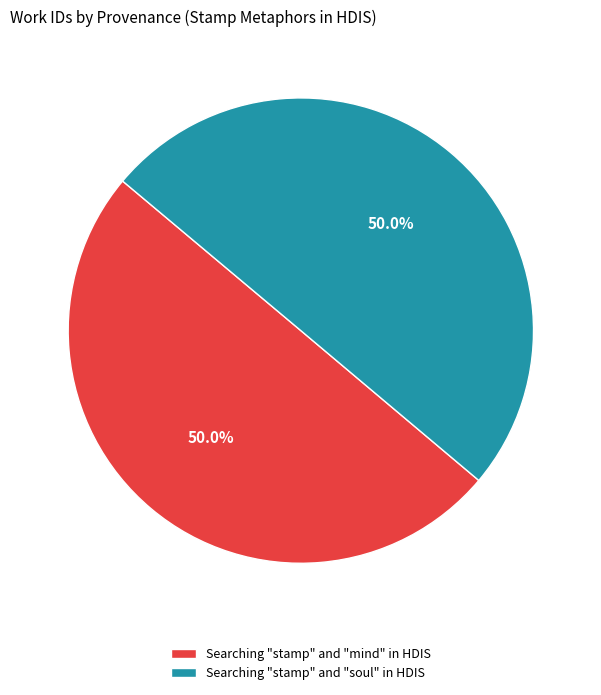

How many slices are in this pie chart?

2